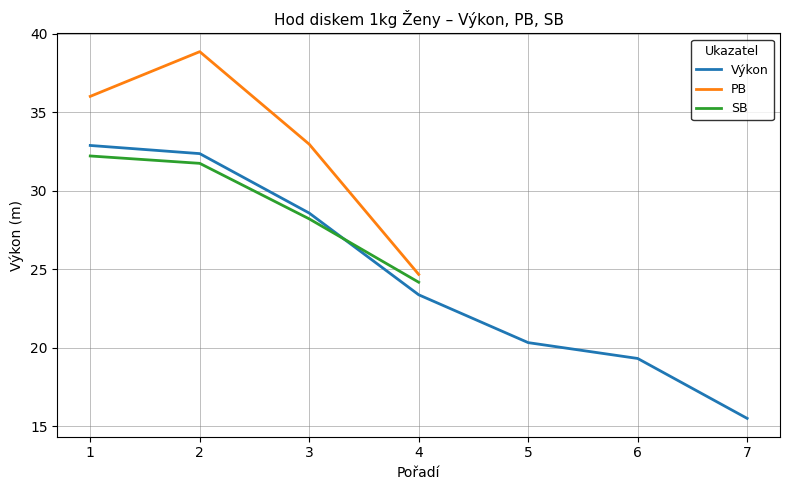

At which label is Výkon closest to 24?

4